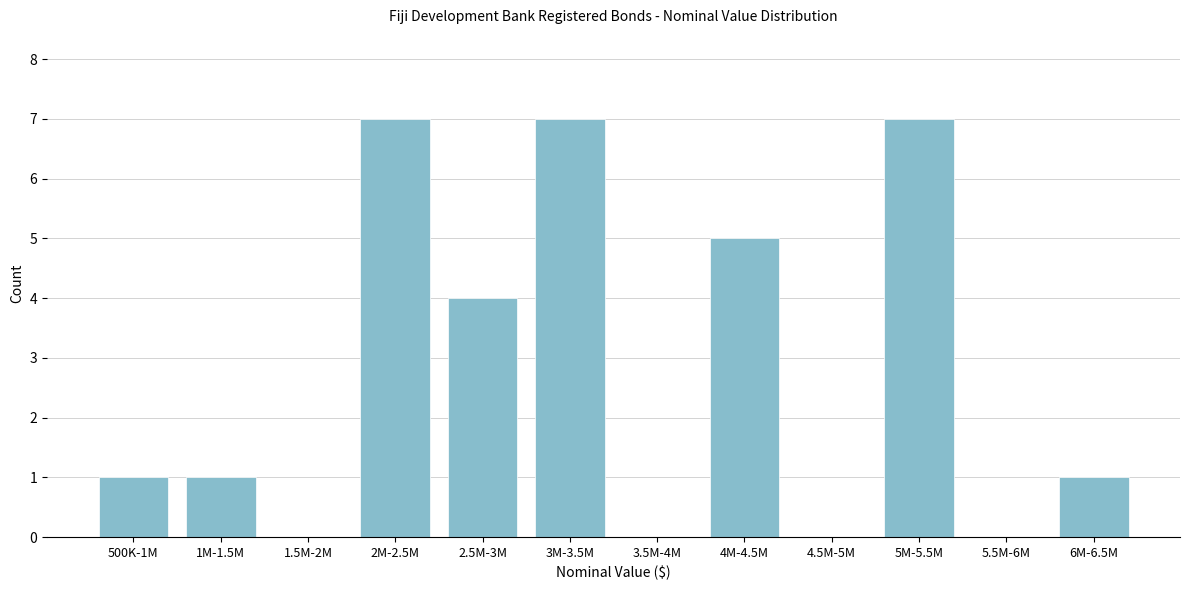

Reading right to left, extract all data points from this chart.

6M-6.5M=1	5.5M-6M=0	5M-5.5M=7	4.5M-5M=0	4M-4.5M=5	3.5M-4M=0	3M-3.5M=7	2.5M-3M=4	2M-2.5M=7	1.5M-2M=0	1M-1.5M=1	500K-1M=1